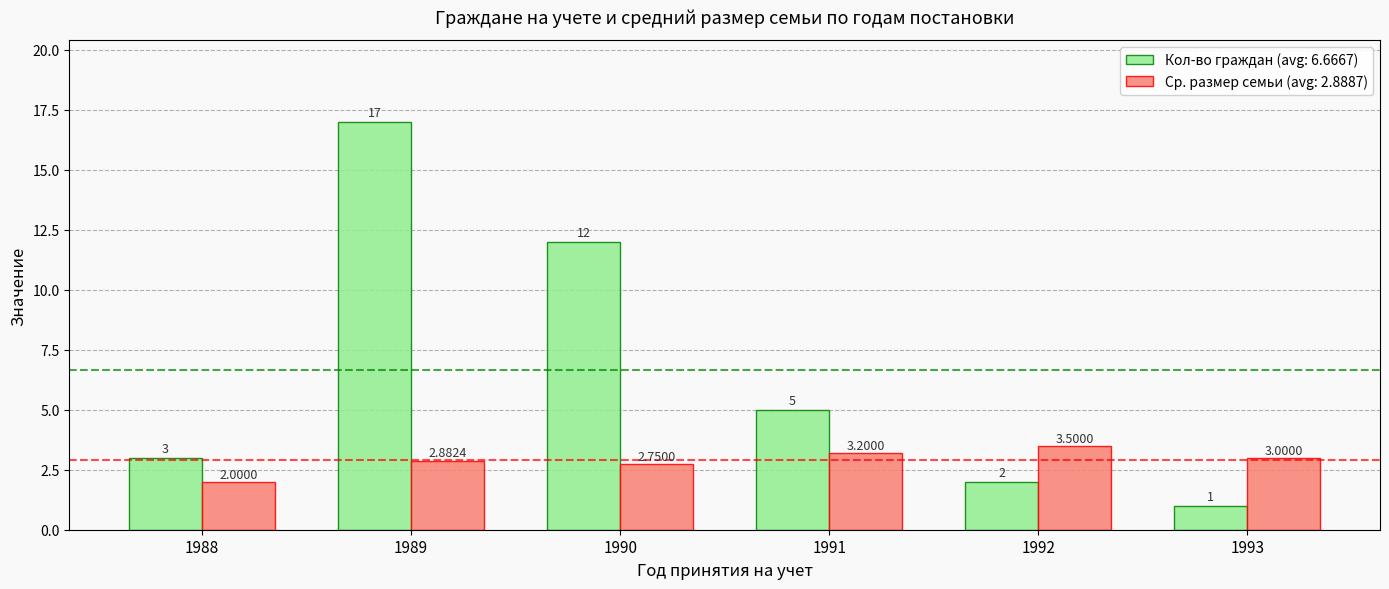

Between 1988 and 1991, which series saw the biggest shift?

Кол-во граждан (avg: 6.6667)